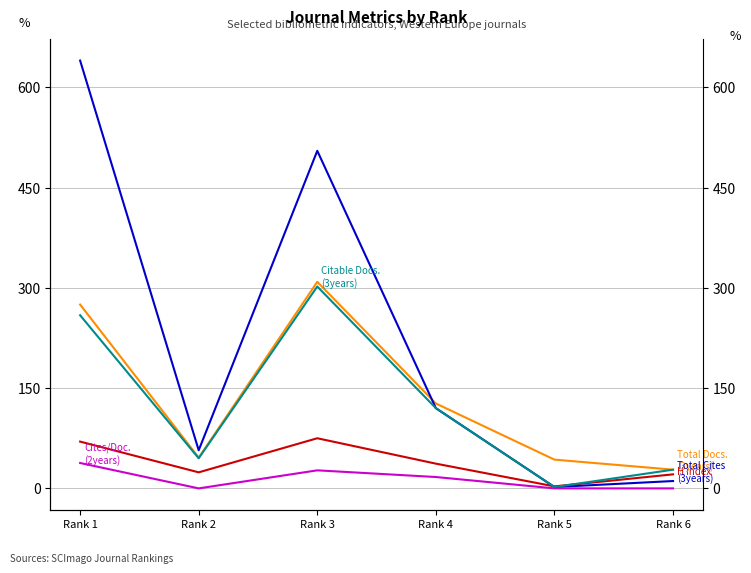

What is the value of the H index point at the 4th from the left?

37